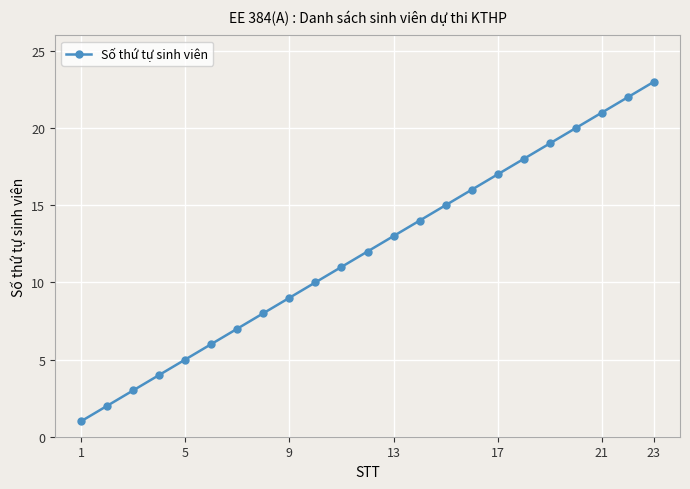

How many data points are less than 12?

11